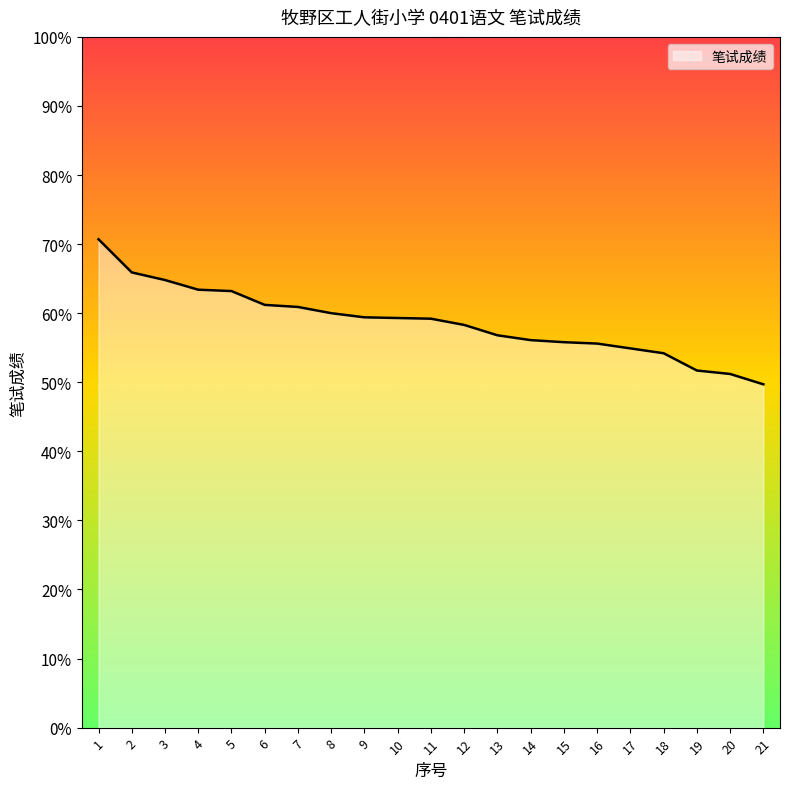

True or false: the data shows 29.4 at 15.

False